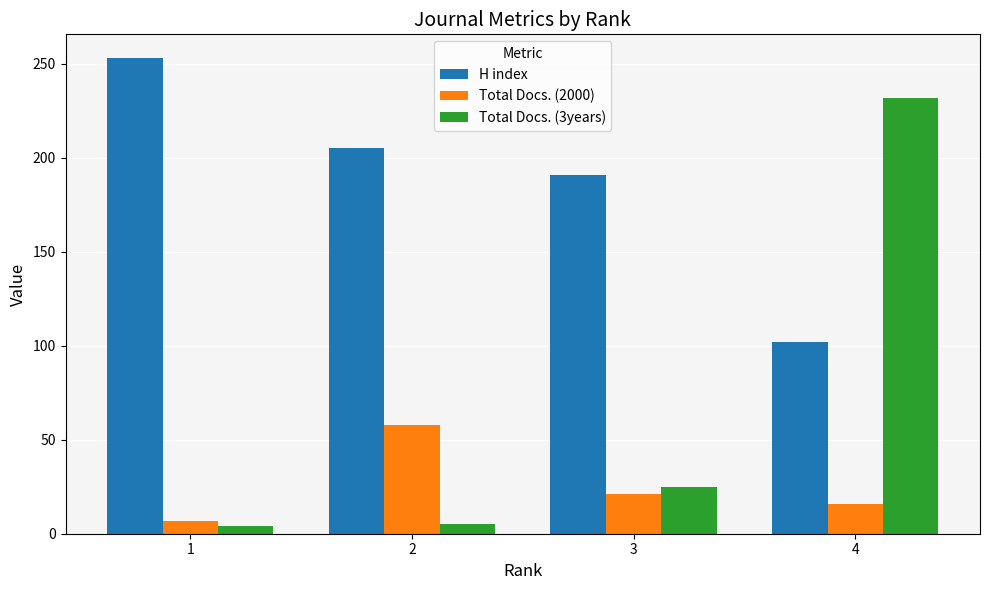

What is the difference between the maximum and minimum values in the Total Docs. (3years) series?

228